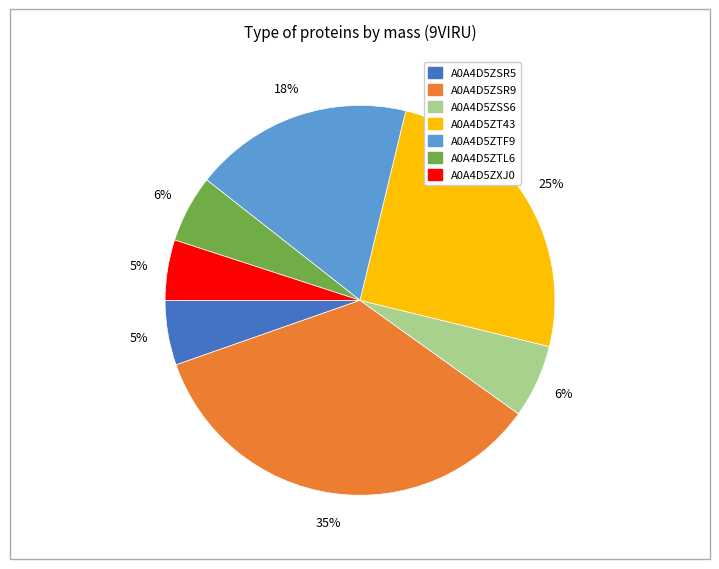

Approximately how many times larger is the value at A0A4D5ZT43 compared to A0A4D5ZTF9?

1.4